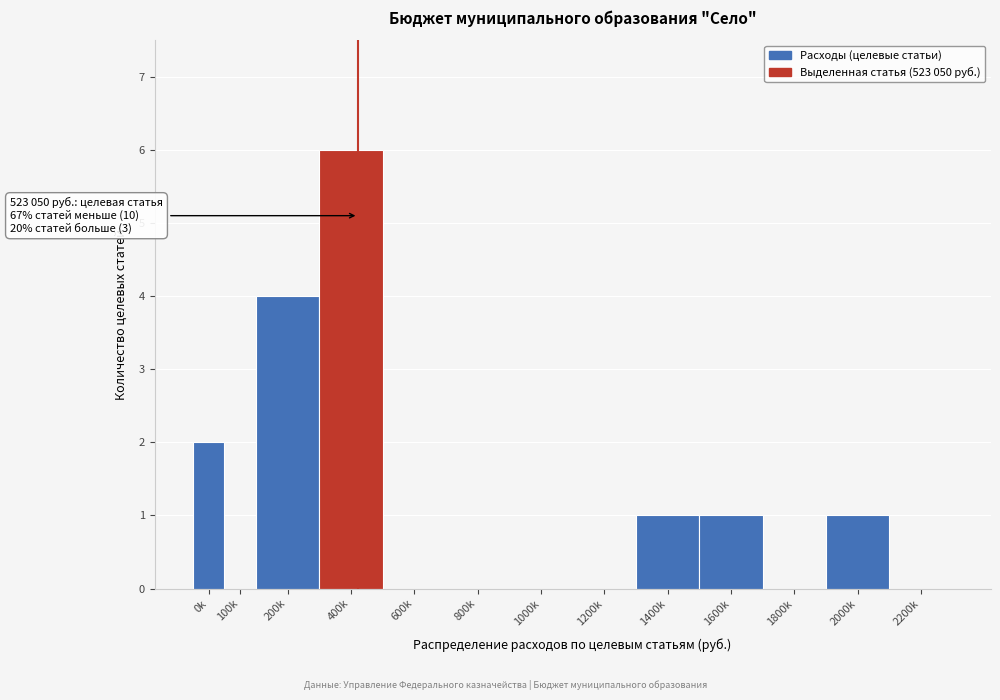

Reading left to right, extract all data points from this chart.

0k=2	100k=0	200k=4	400k=6	600k=0	800k=0	1000k=0	1200k=0	1400k=1	1600k=1	1800k=0	2000k=1	2200k=0